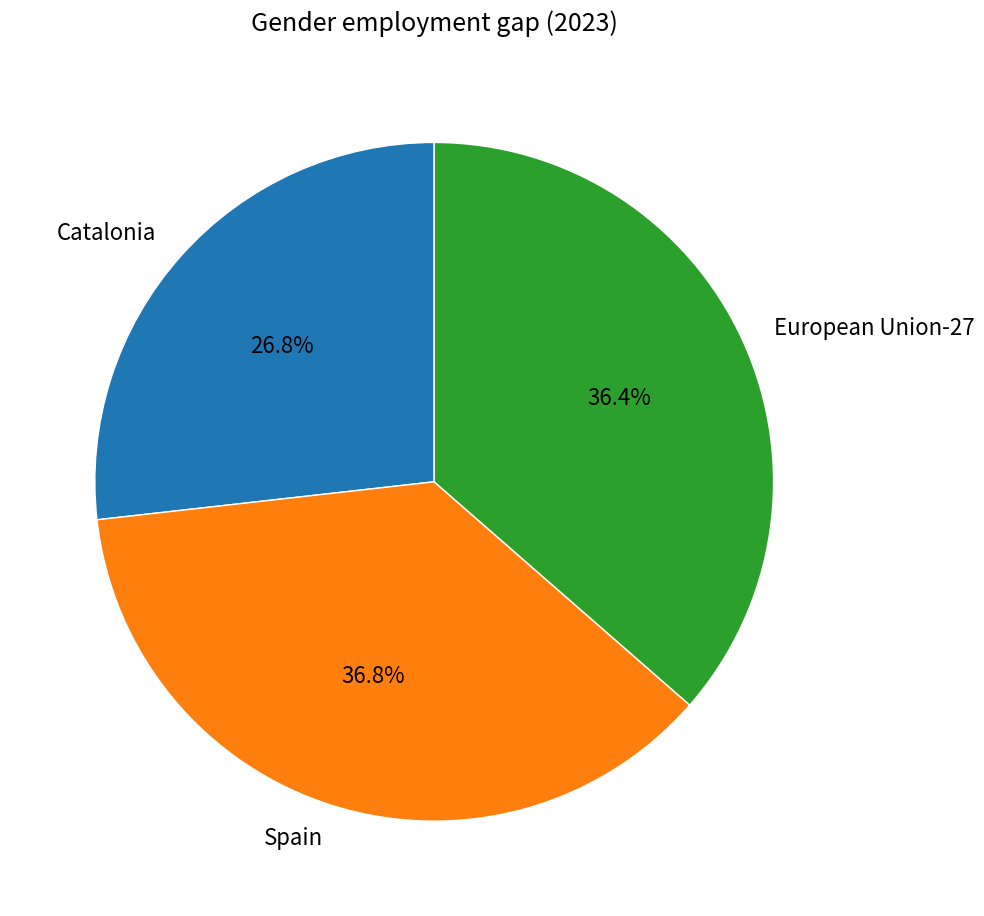

Is there any slice that represents more than half of the pie?

No